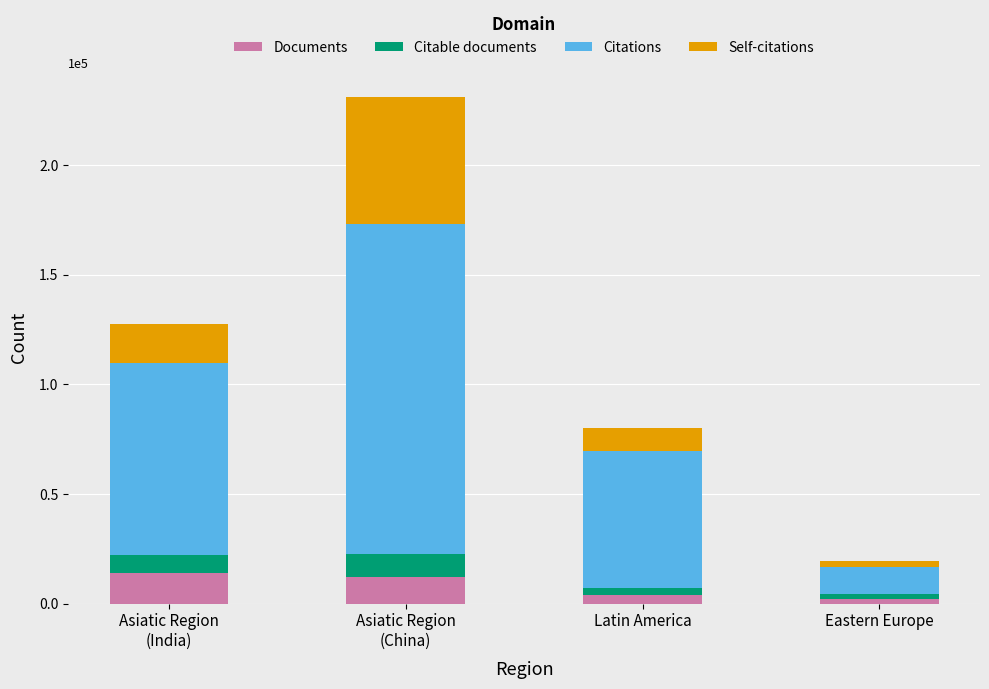

Reading left to right, transcribe the values for Documents.

13887	12038	3728	2170